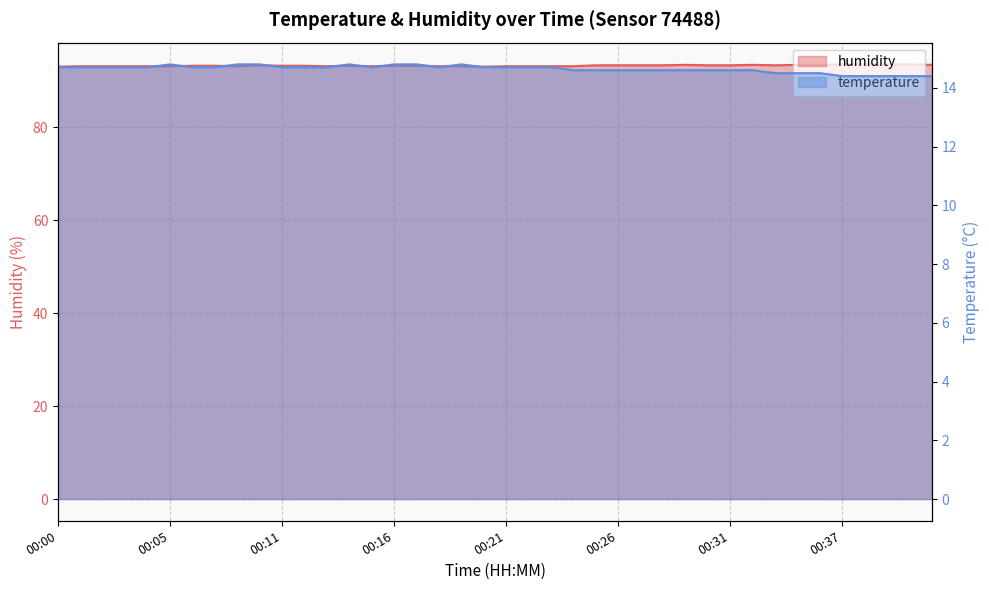

True or false: humidity and temperature intersect in this chart.

False